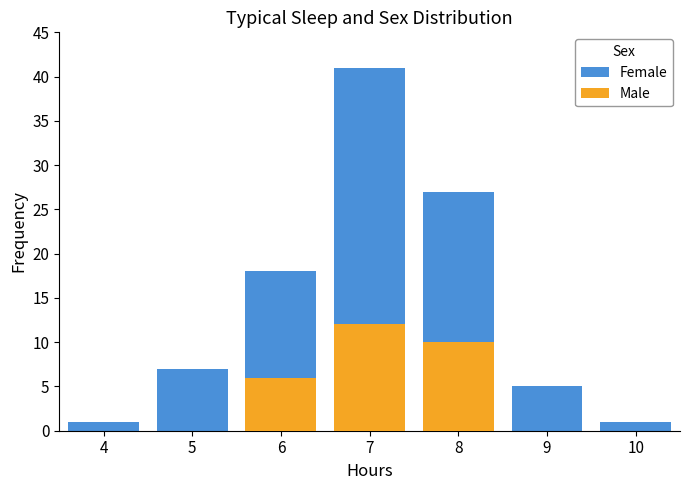

What is the value of the Female bar at the 4th from the left?

41